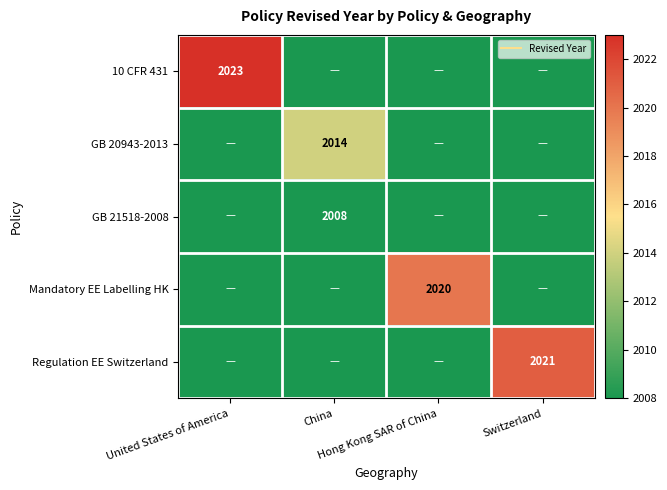

Between United States of America and Switzerland, which series saw the biggest shift?

10 CFR 431